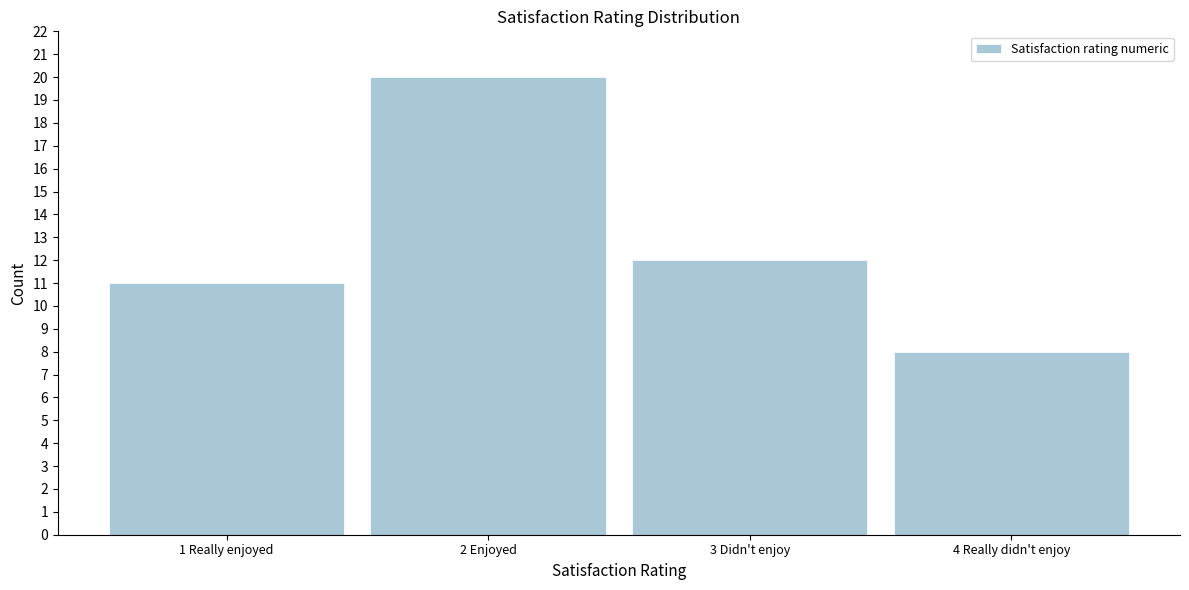

Reading right to left, what are all the values shown in this chart?

8	12	20	11